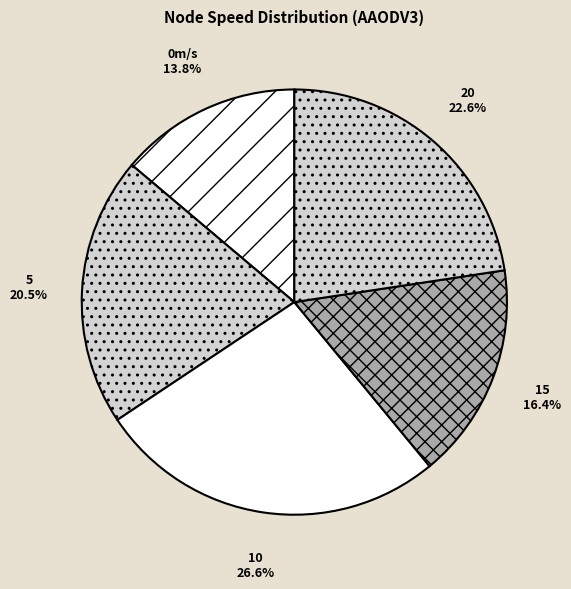

What portion of the pie excludes 20?

77.4%